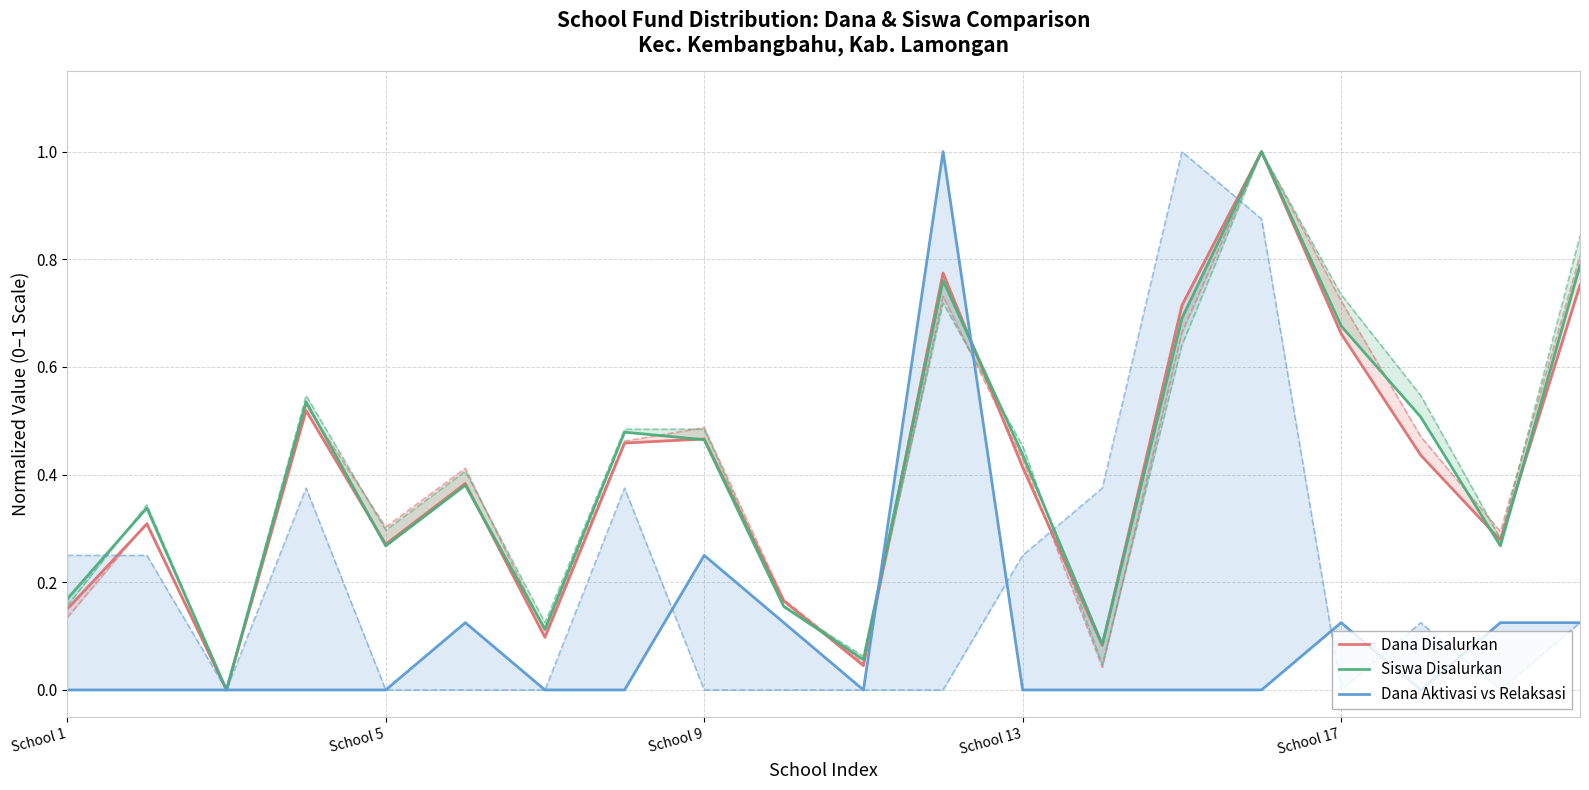

Between School 13 and 15, which is larger?

15